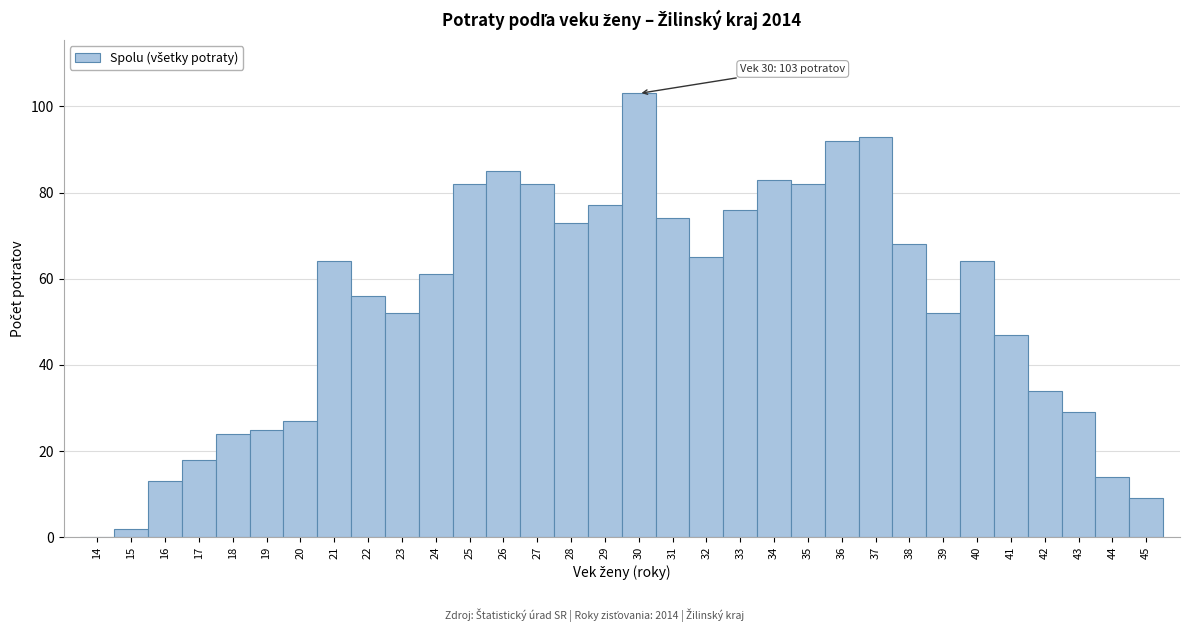

Over which range of the x-axis is the bar tallest?

29.5 to 30.5